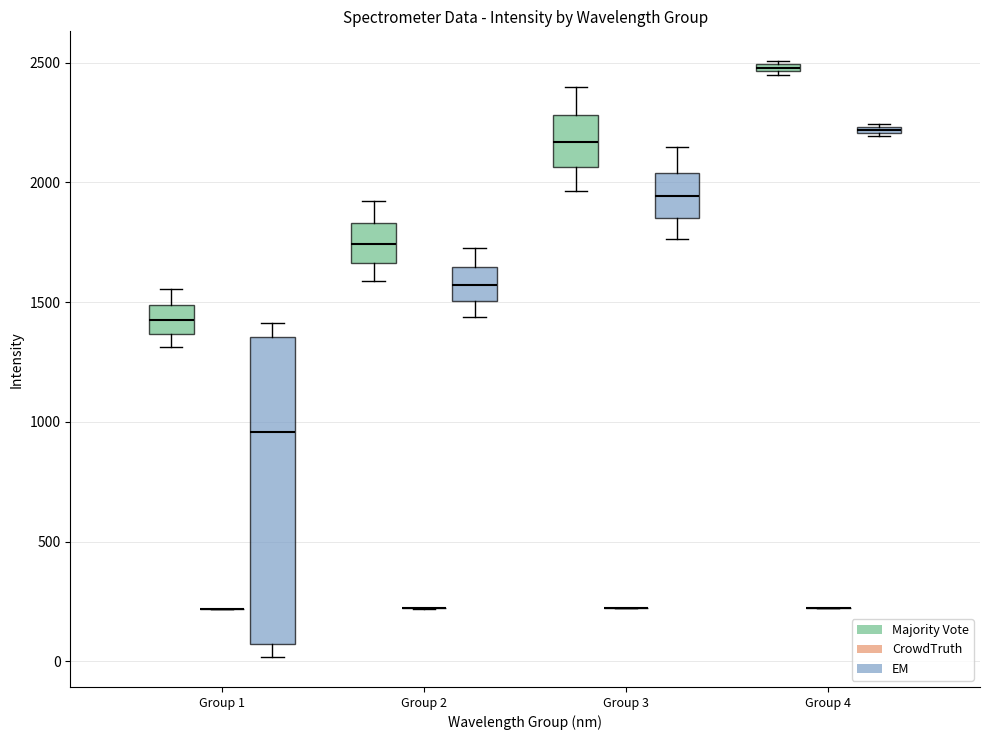

Comparing the boxes themselves (not the whiskers), which one is the tallest?

Group 1 (EM)